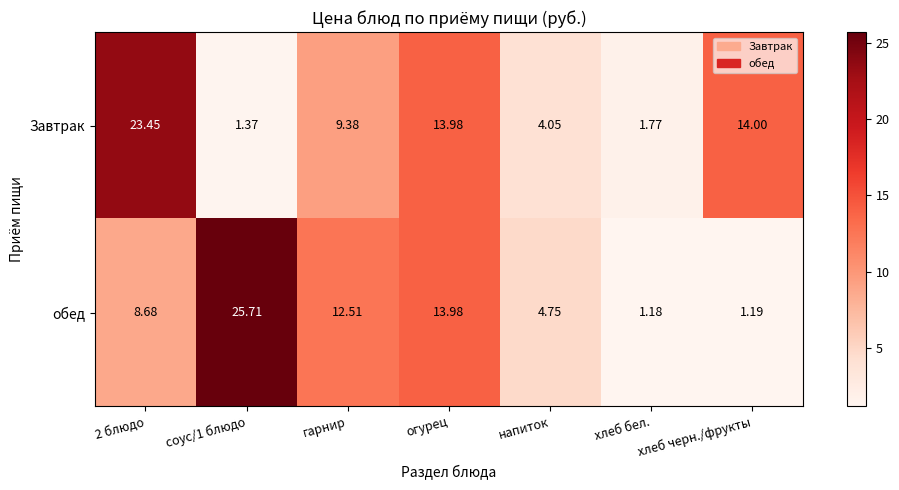

Where is Завтрак nearest to the value 12?

огурец